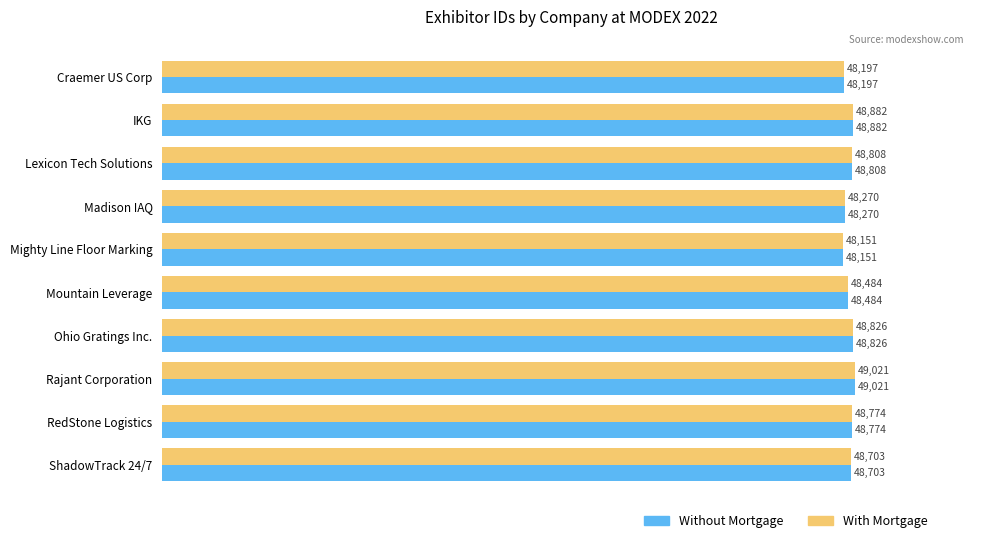

What is the smallest value displayed?

48151